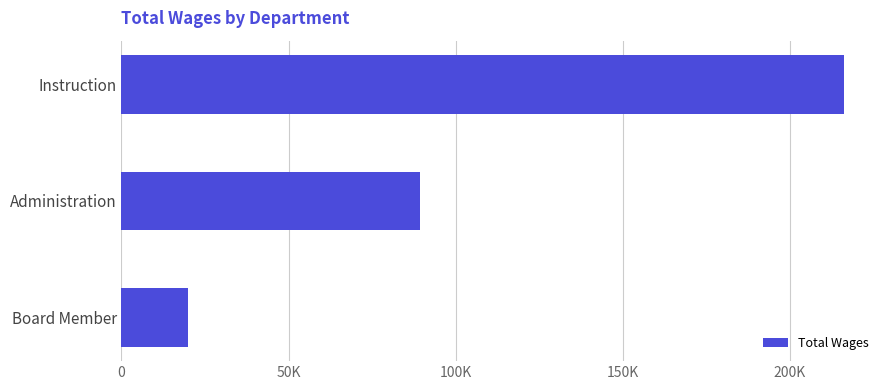

Where is the data nearest to the value 118047?

Administration